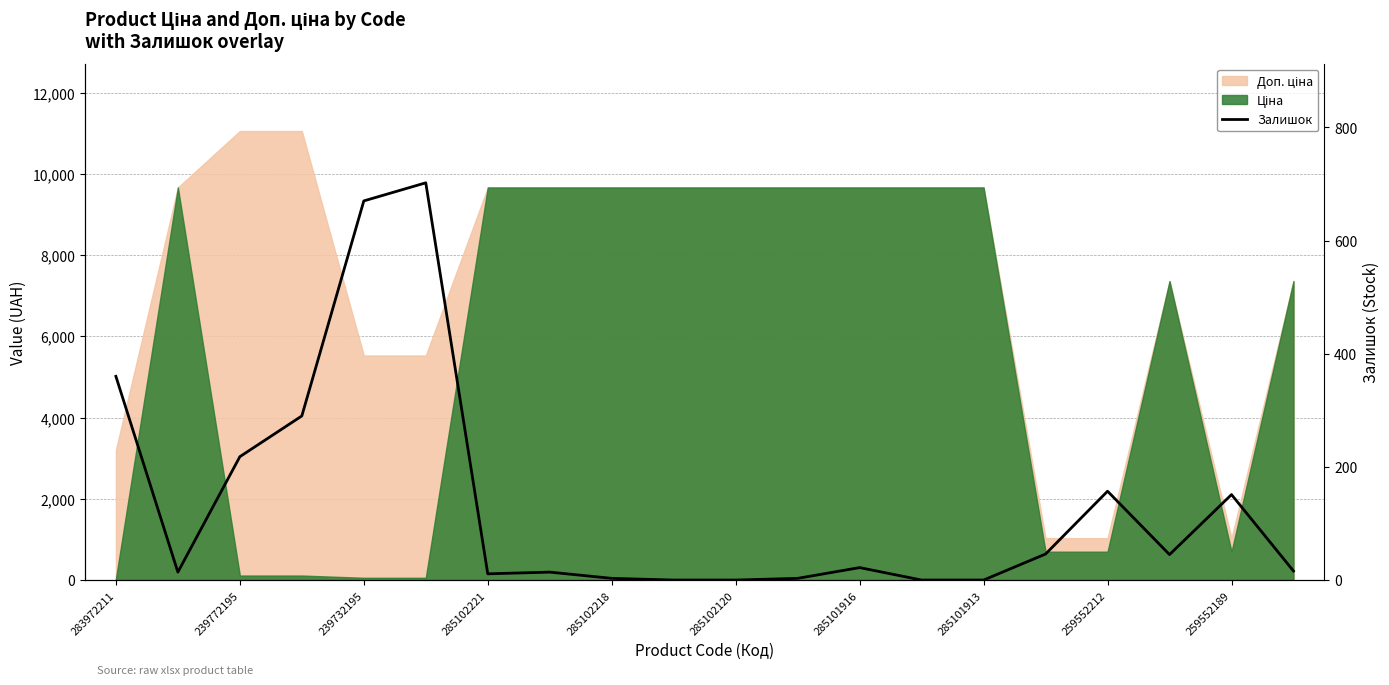

Reading left to right, what are all the values shown in this chart?

360	14	218	290	670	702	11	14	3	0	0	3	22	0	0	46	157	45	151	16